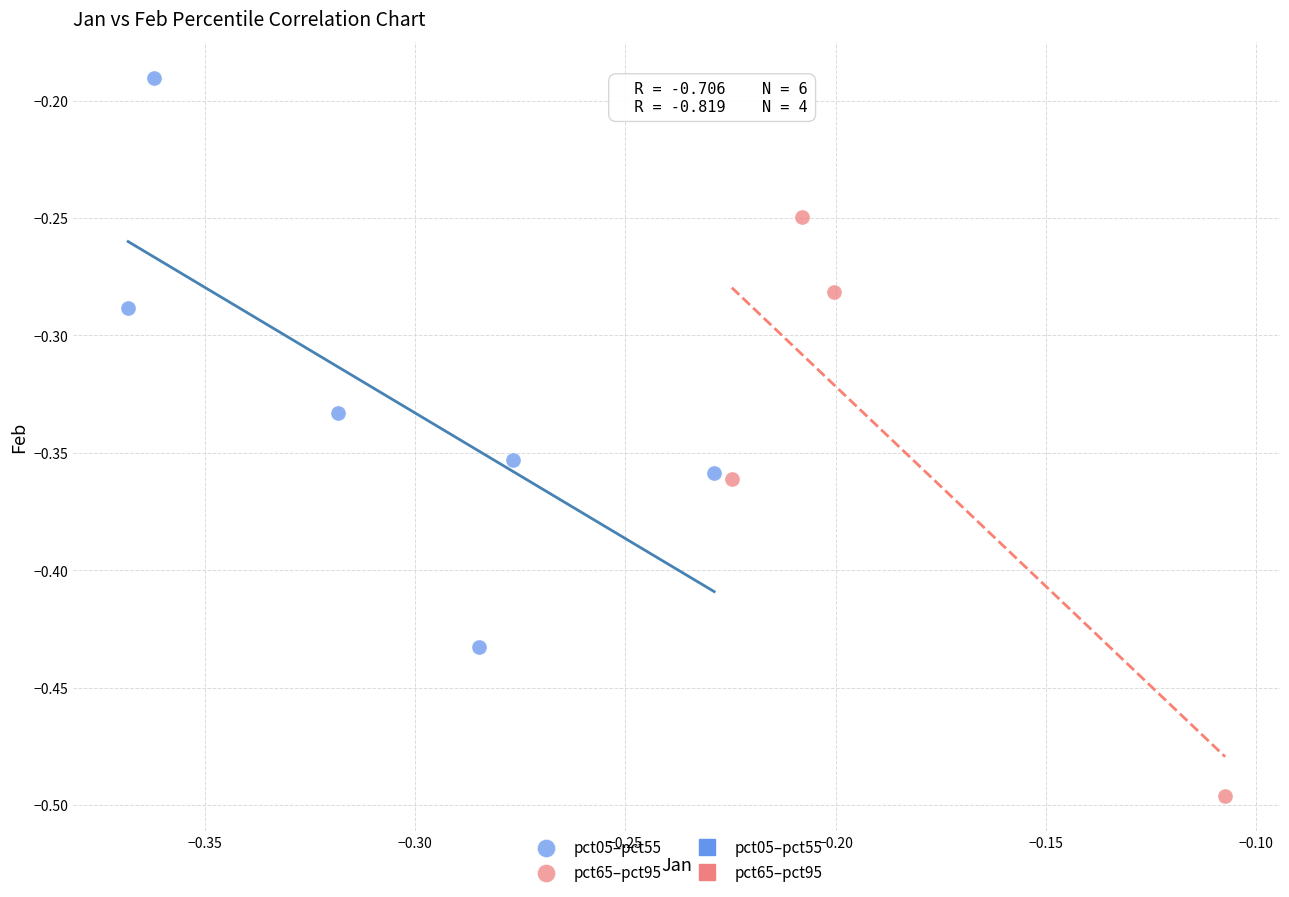

Which series contains the highest Y value?

pct05–pct55